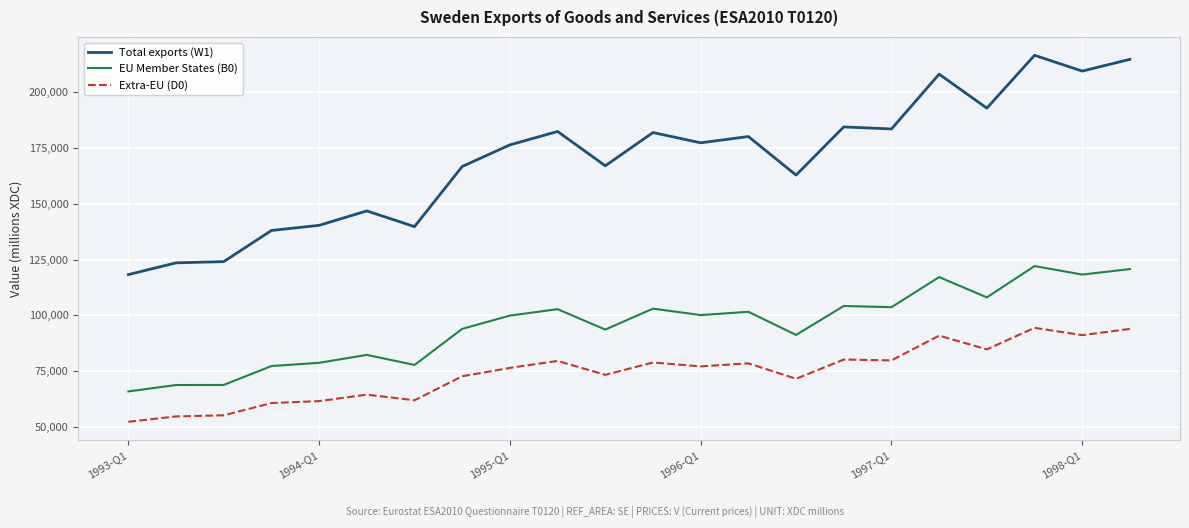

What is the difference between the maximum and minimum values in the EU Member States (B0) series?

56167